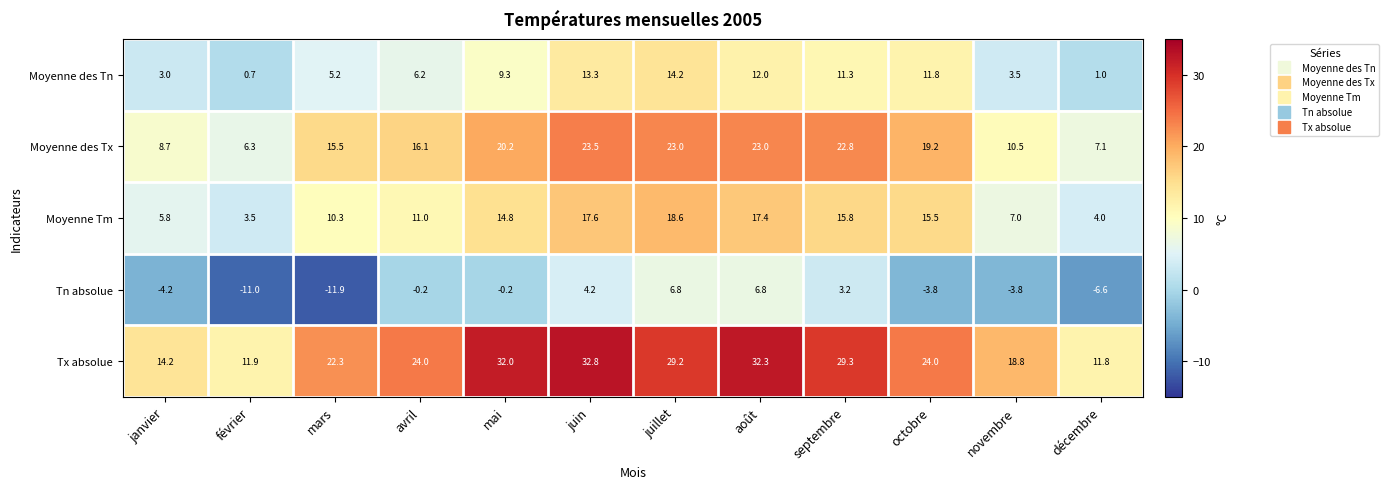

Which series has the largest range (max minus min)?

Tx absolue